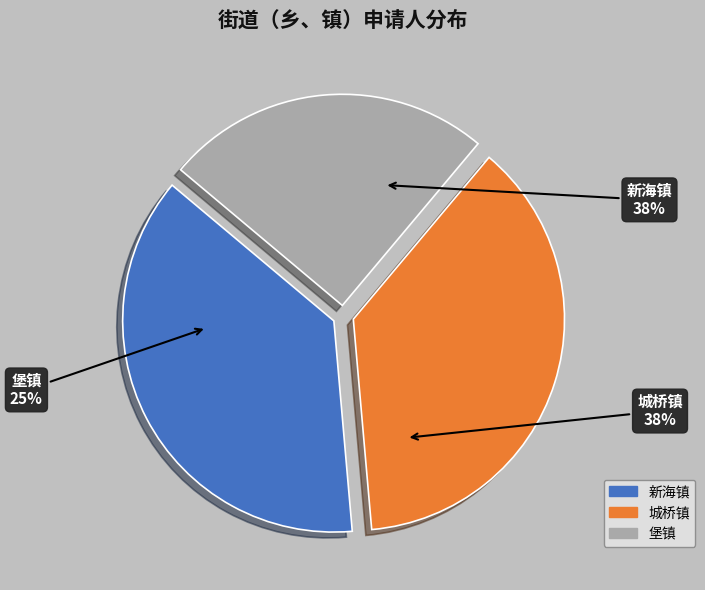

What is the ratio of the value at 新海镇 to the value at 城桥镇?

1.0